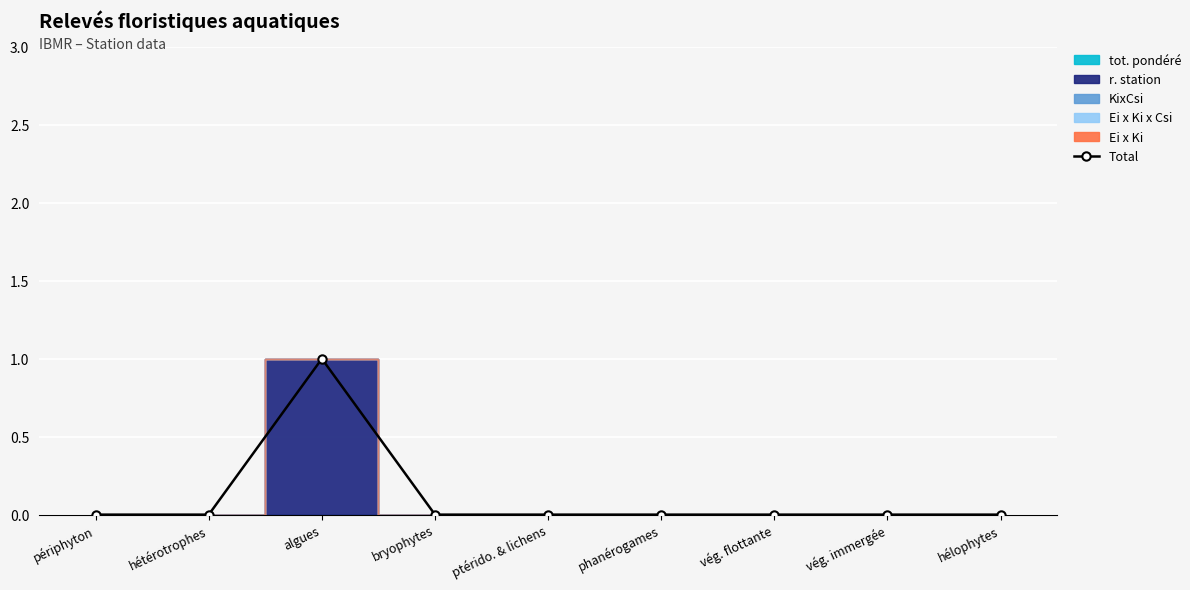

Is it true that Total equals 0 at hétérotrophes?

True